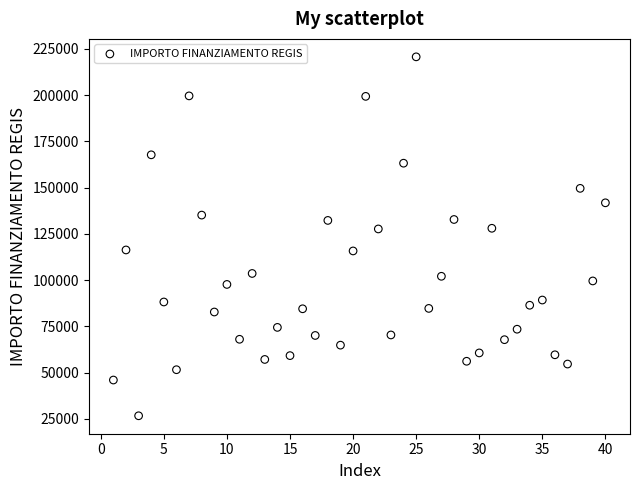

What is the range of Y values (max minus min)?

193933.1